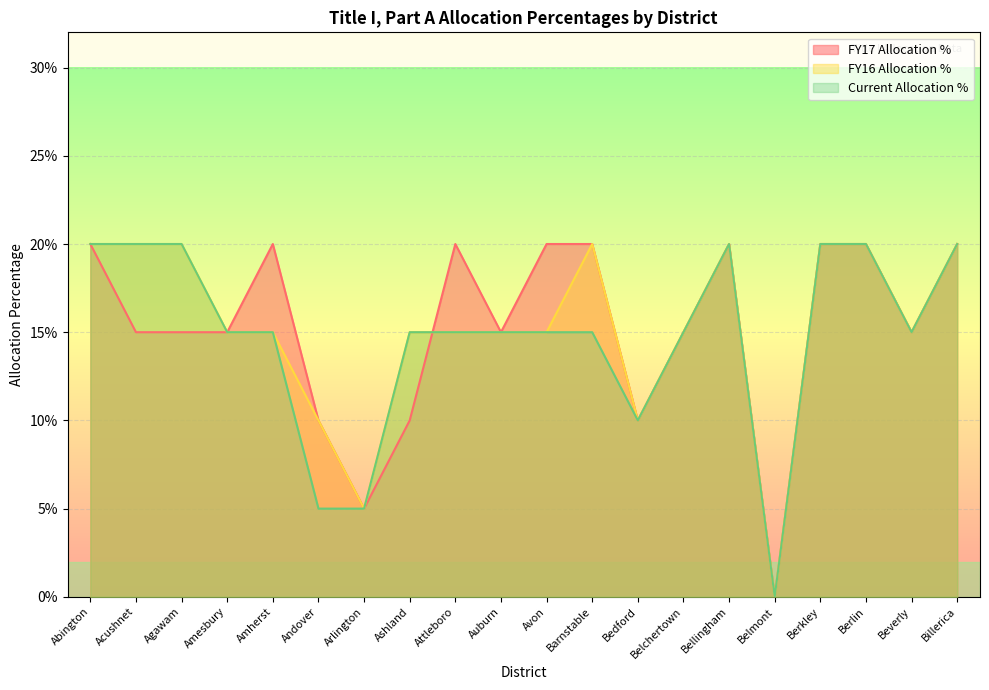

What is the label of the 17th point from the right?

Amesbury